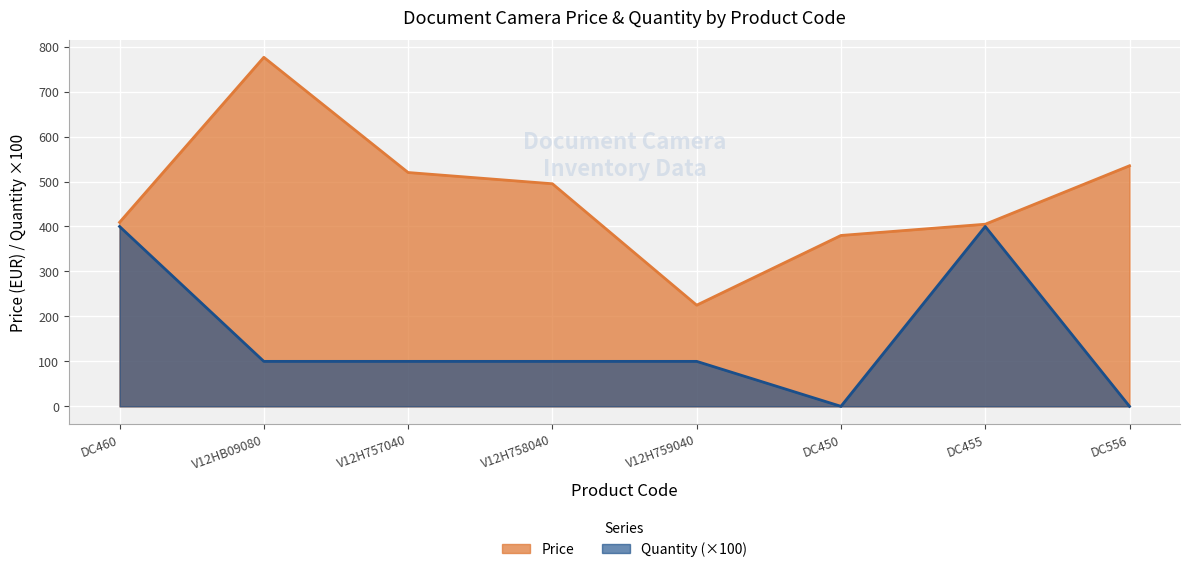

Rank the series by their average value, from lowest to highest.

Quantity (×100), Price